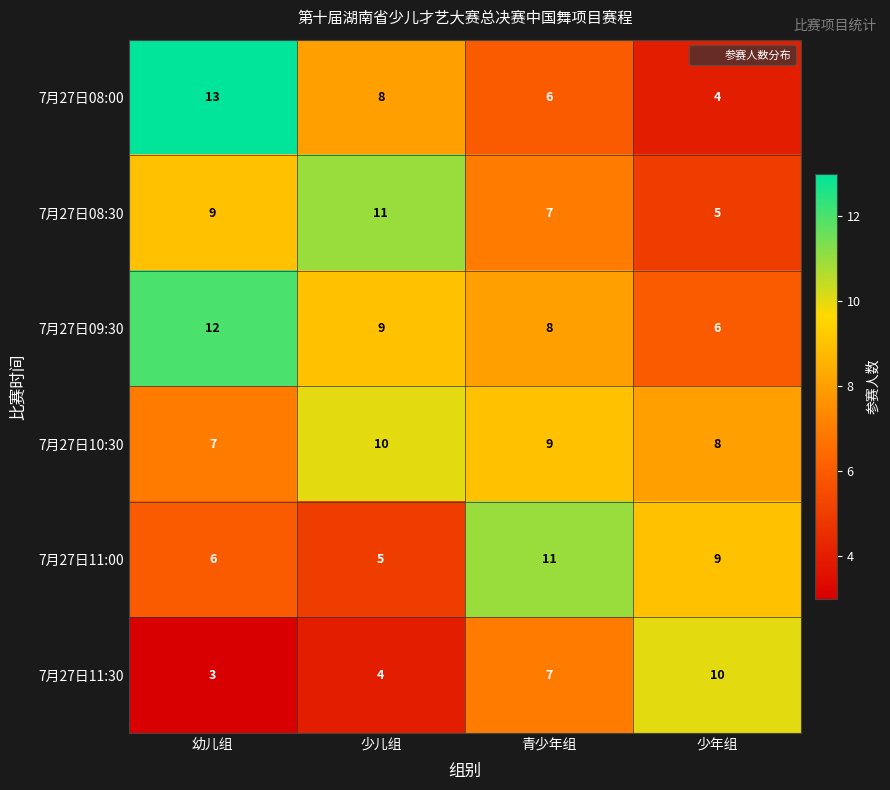

At which category is the sum across all series the highest?

幼儿组